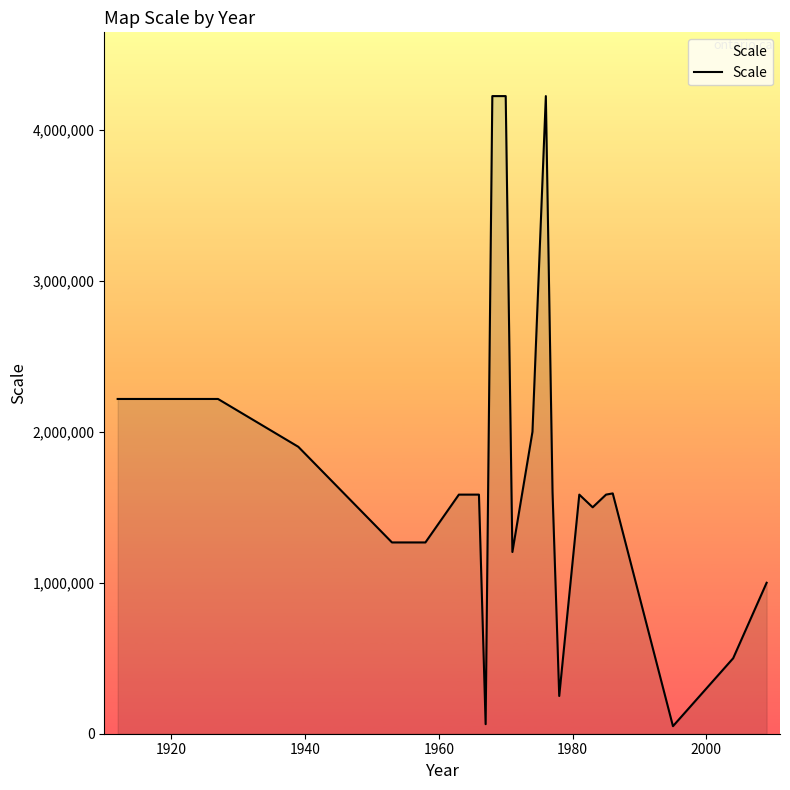

What is the difference between the maximum and minimum values?

4174000